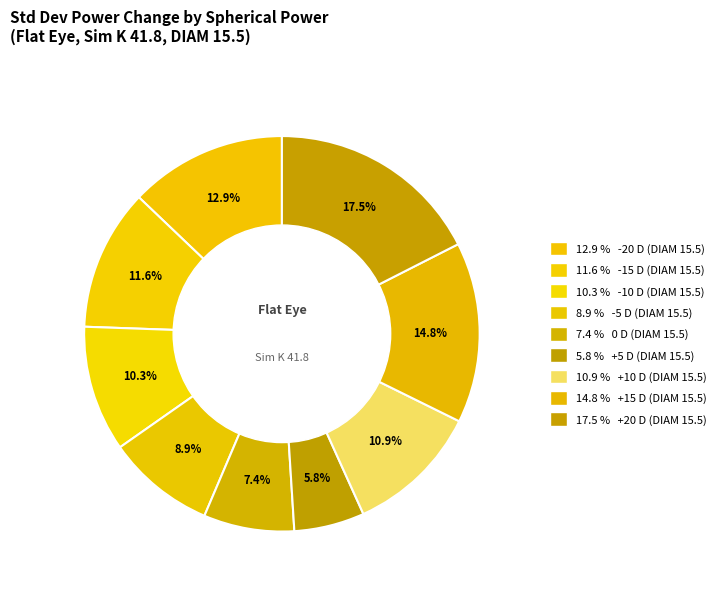

How many slices are in this pie chart?

9